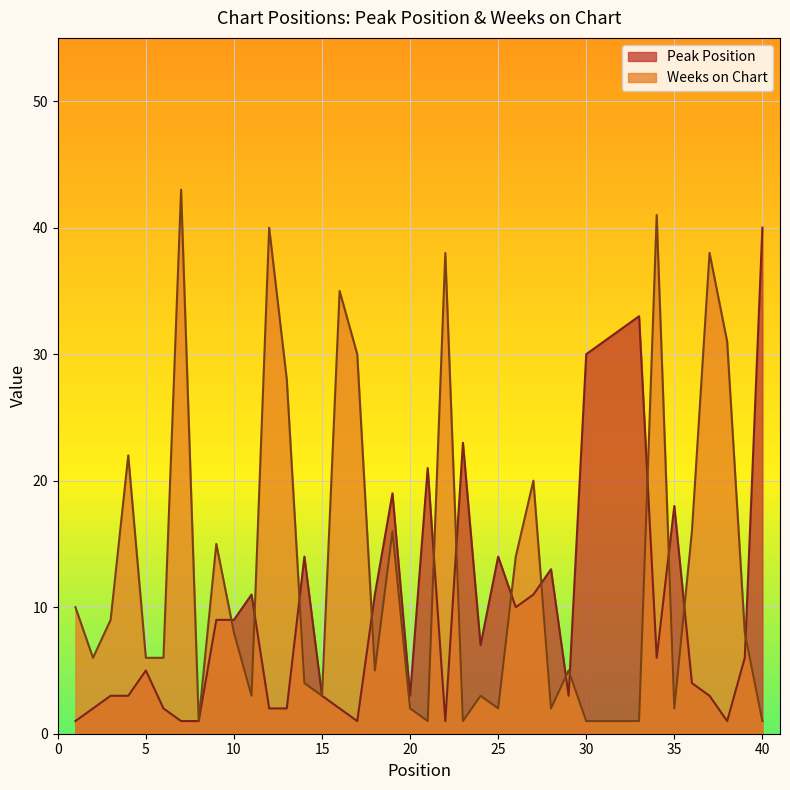

What is the difference between the Weeks on Chart values at 40 and 1?

9